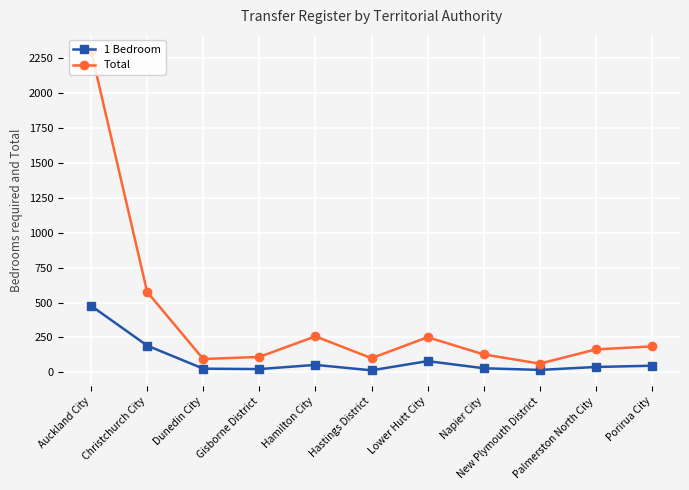

Which category has the highest value across all series?

Auckland City